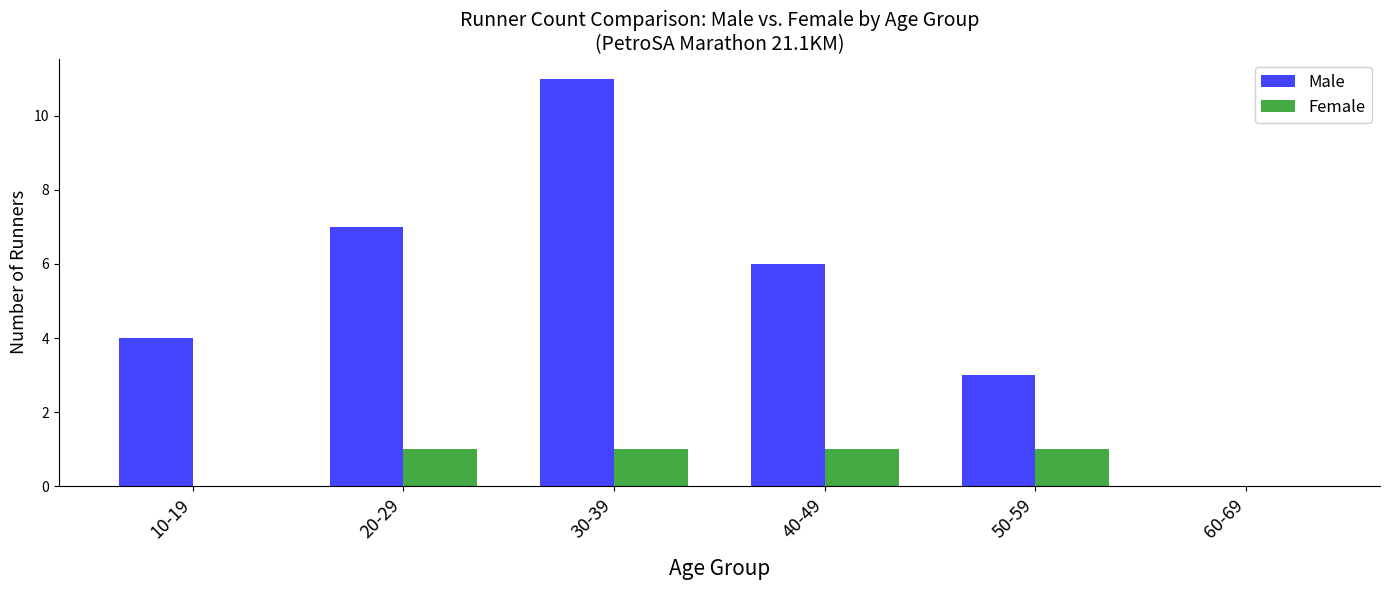

Reading left to right, list all the values displayed in this chart.

Male: 10-19=4	20-29=7	30-39=11	40-49=6	50-59=3	60-69=0
Female: 10-19=0	20-29=1	30-39=1	40-49=1	50-59=1	60-69=0